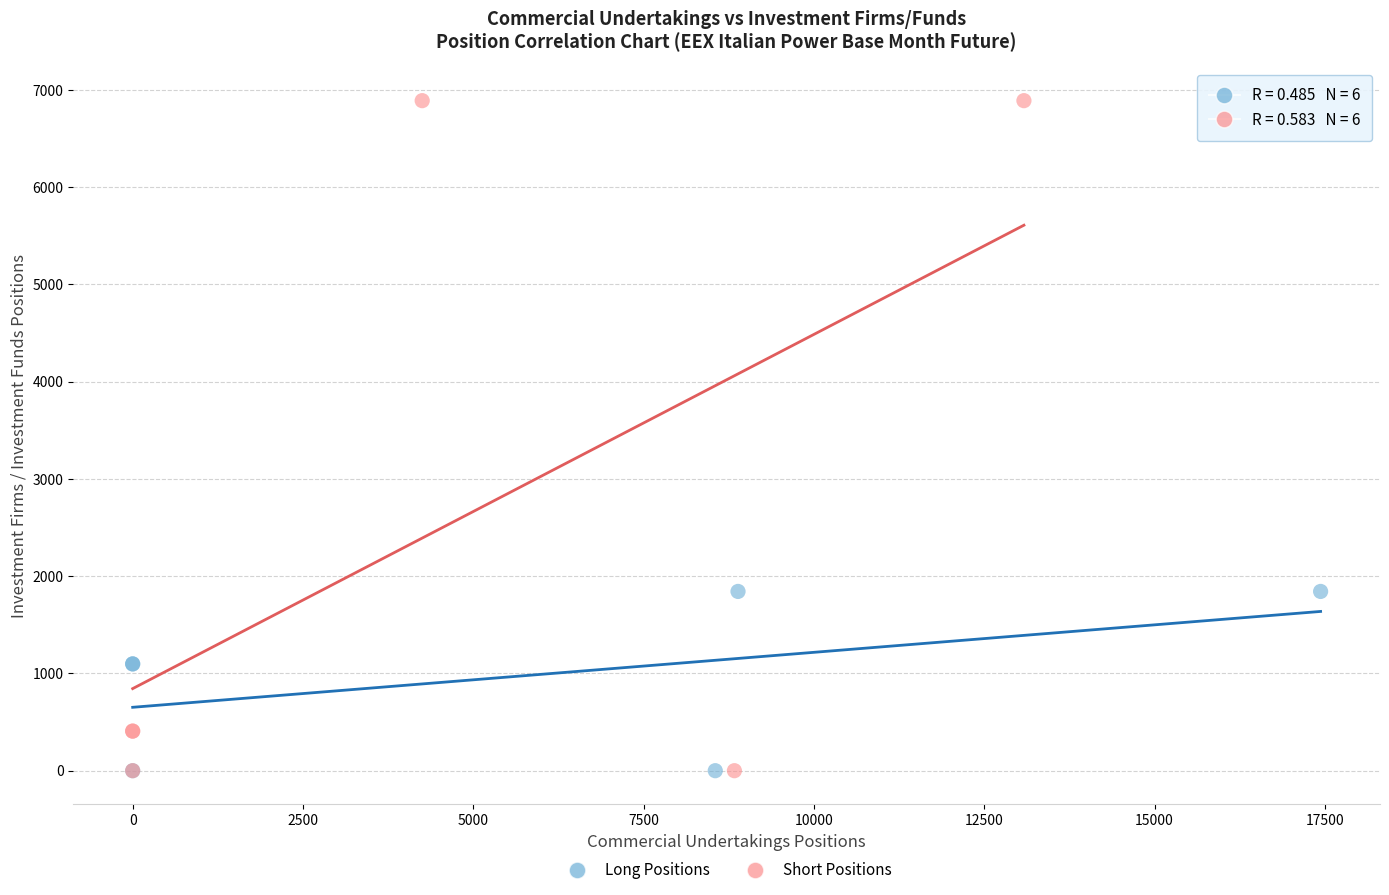

Which series has the widest spread of Y values?

Short Positions